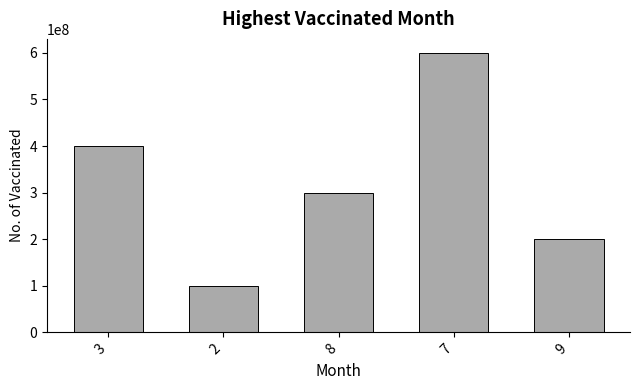

What is the sum of the values at 9 and 2?

300000000